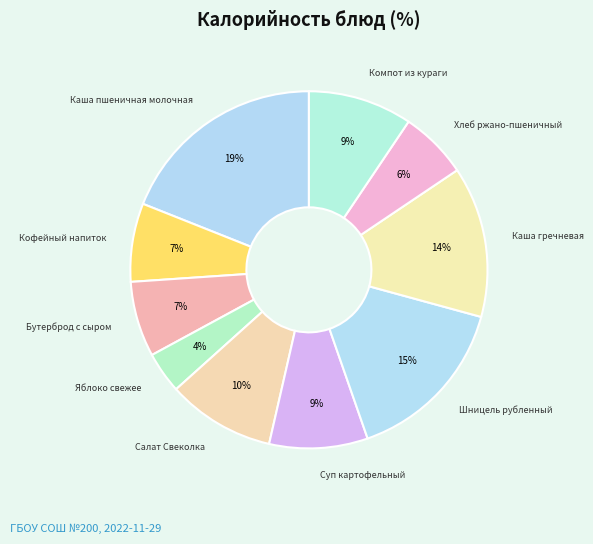

What is the ratio of the value at Каша гречневая to the value at Бутерброд с сыром?

2.0